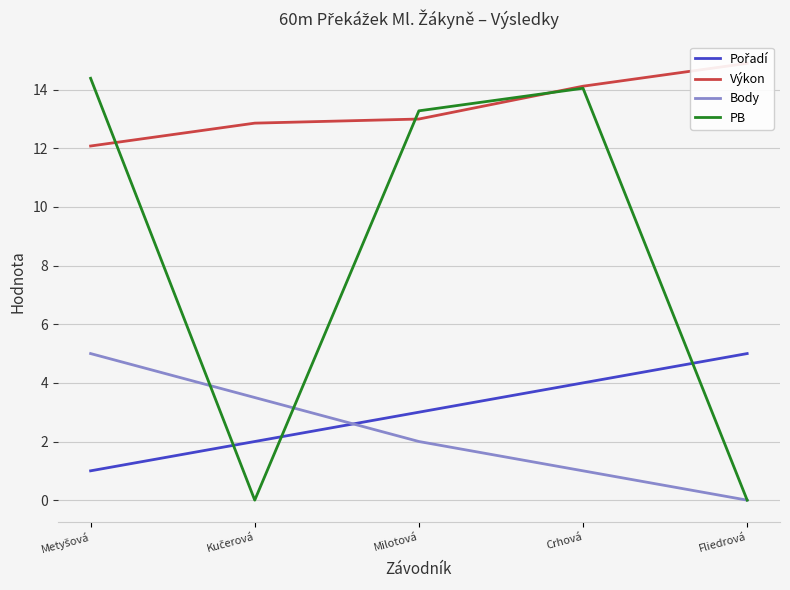

True or false: Výkon has a value of 14.1 at Crhová.

True